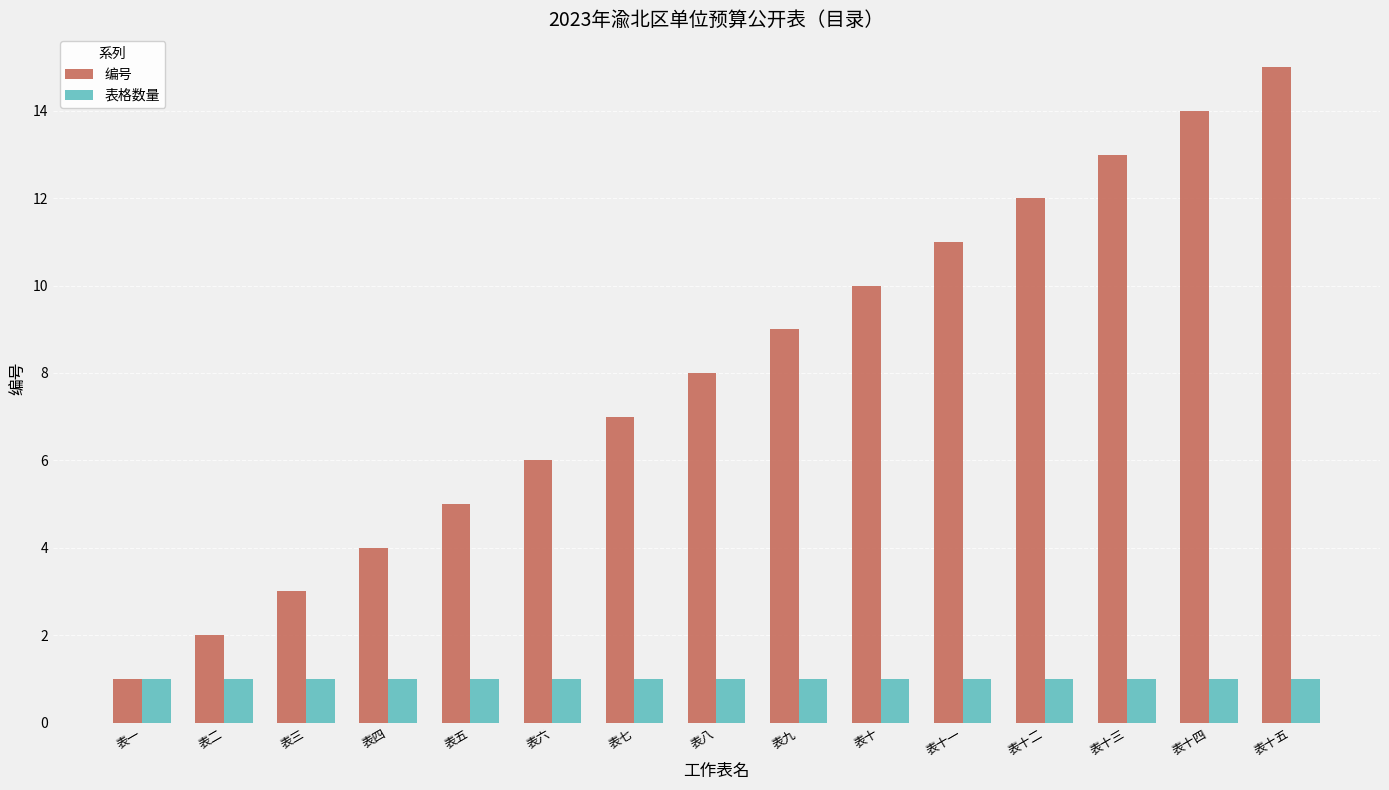

How many values in the 编号 series are below 8?

7